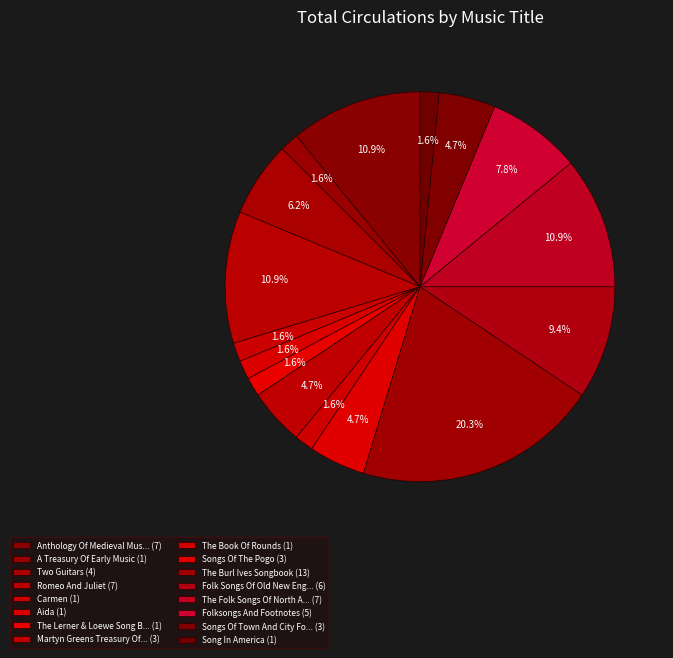

Count the number of slices in the pie.

16